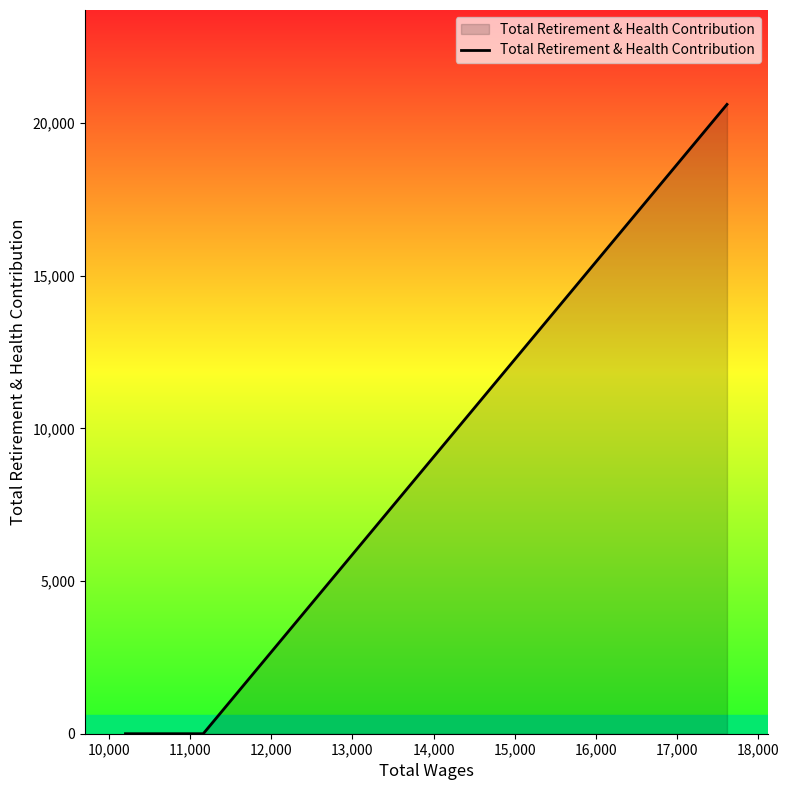

What is the greatest value displayed?

20617